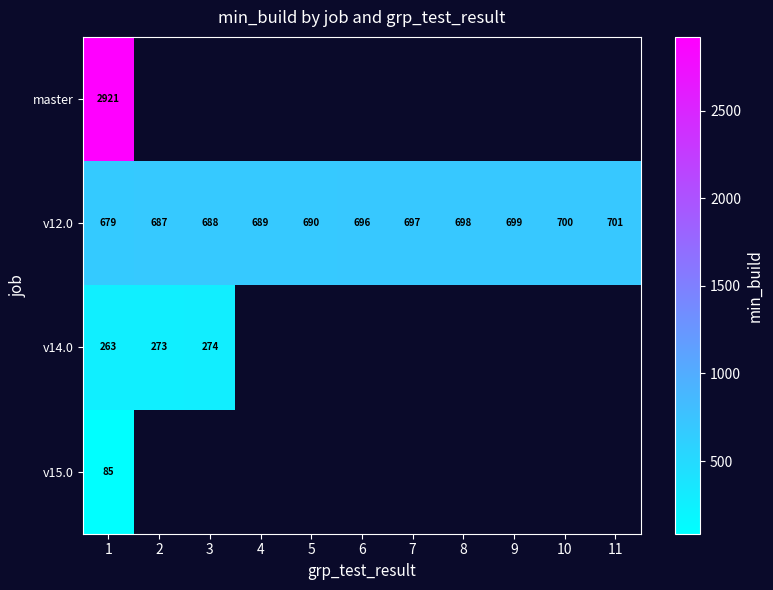

Rank the categories by v12.0 value from lowest to highest.

1, 2, 3, 4, 5, 6, 7, 8, 9, 10, 11